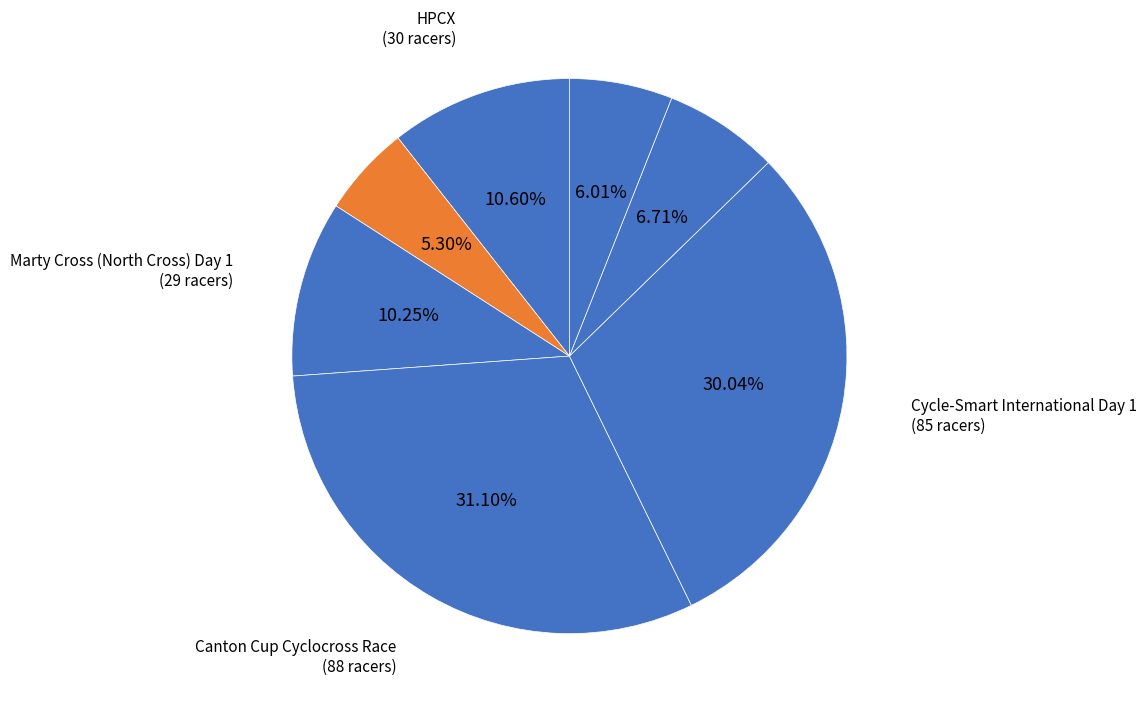

Is there any slice that represents more than half of the pie?

No